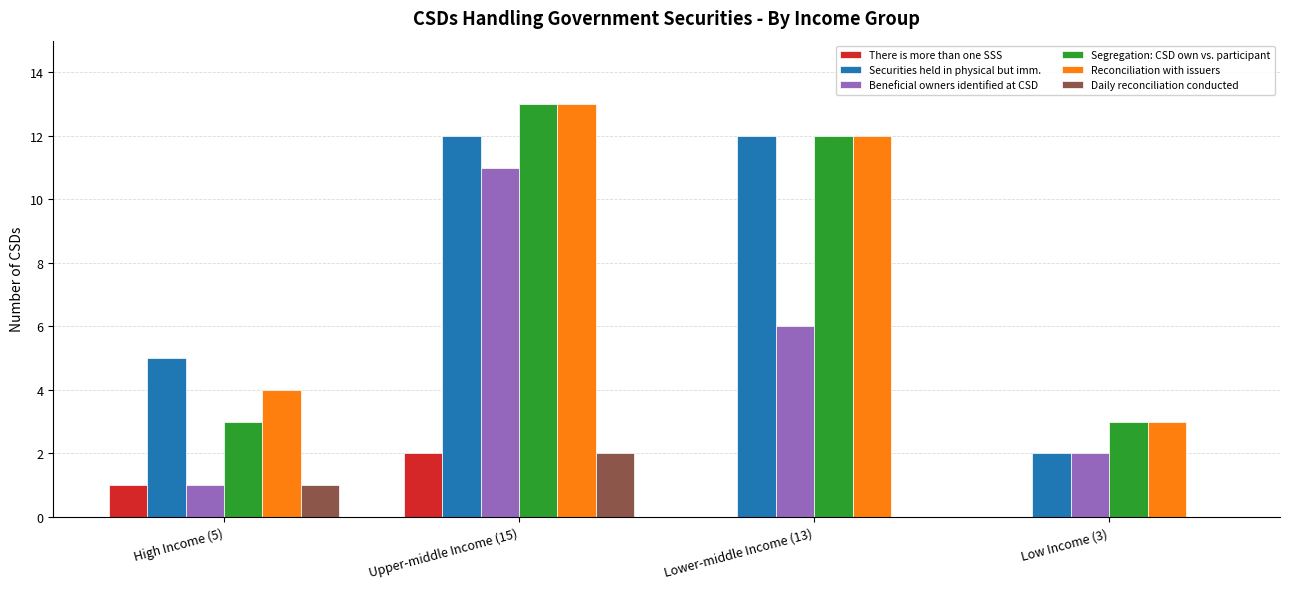

What is the greatest value displayed?

13